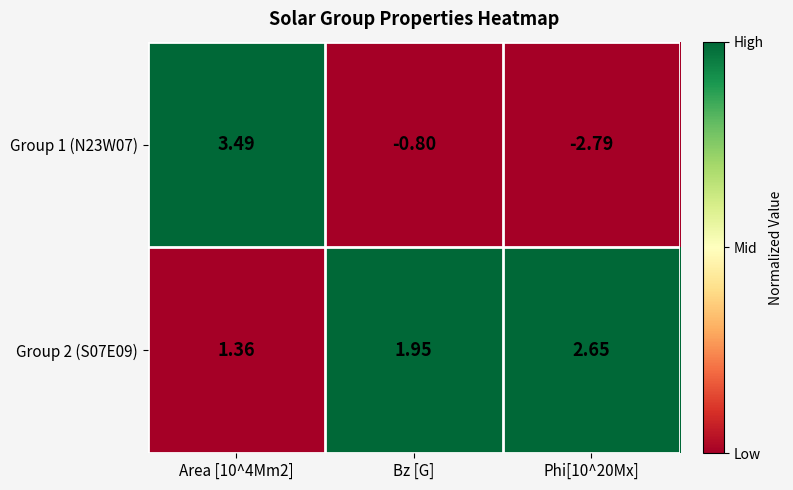

Where is Group 1 (N23W07) nearest to the value 0?

Bz [G]